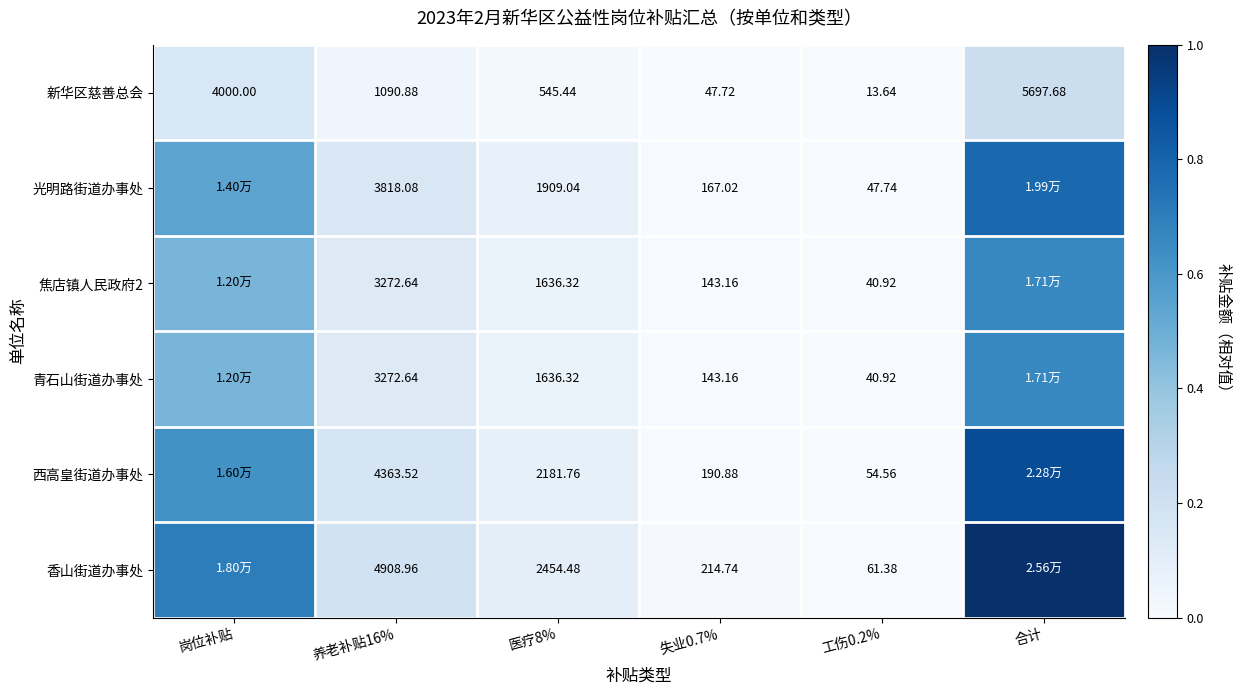

Between 养老补贴16% and 失业0.7%, which series saw the biggest shift?

香山街道办事处